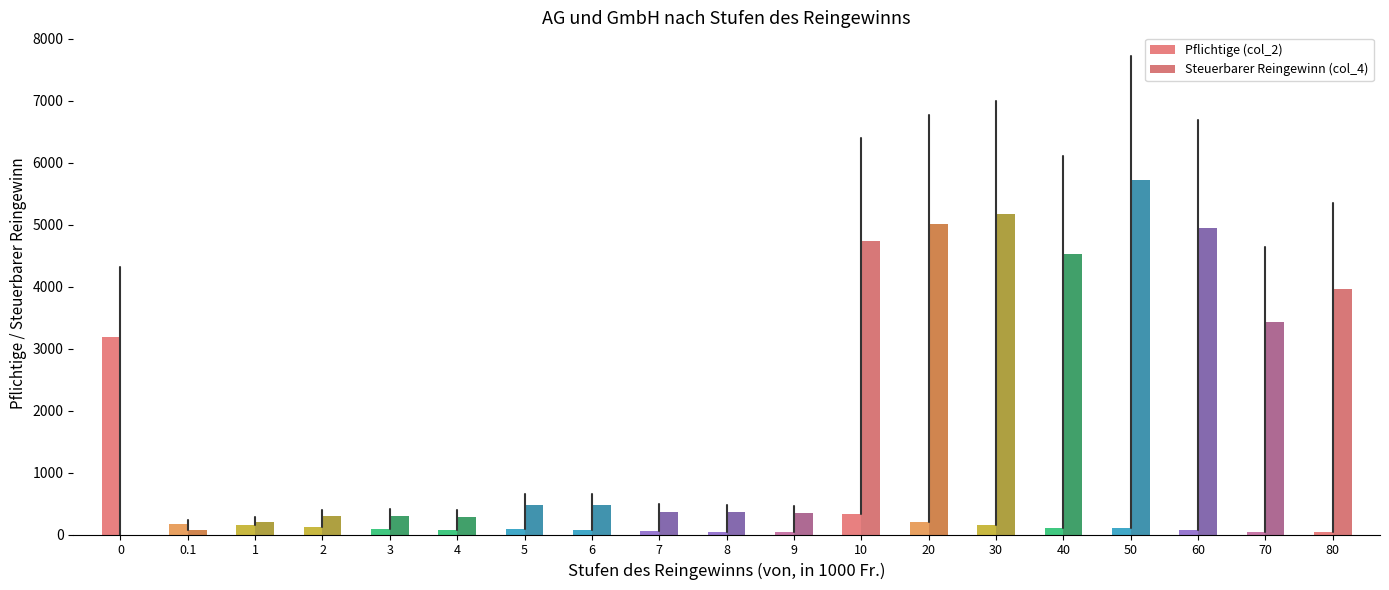

What value does the Steuerbarer Reingewinn (col_4) series have at 0.1?

77.5